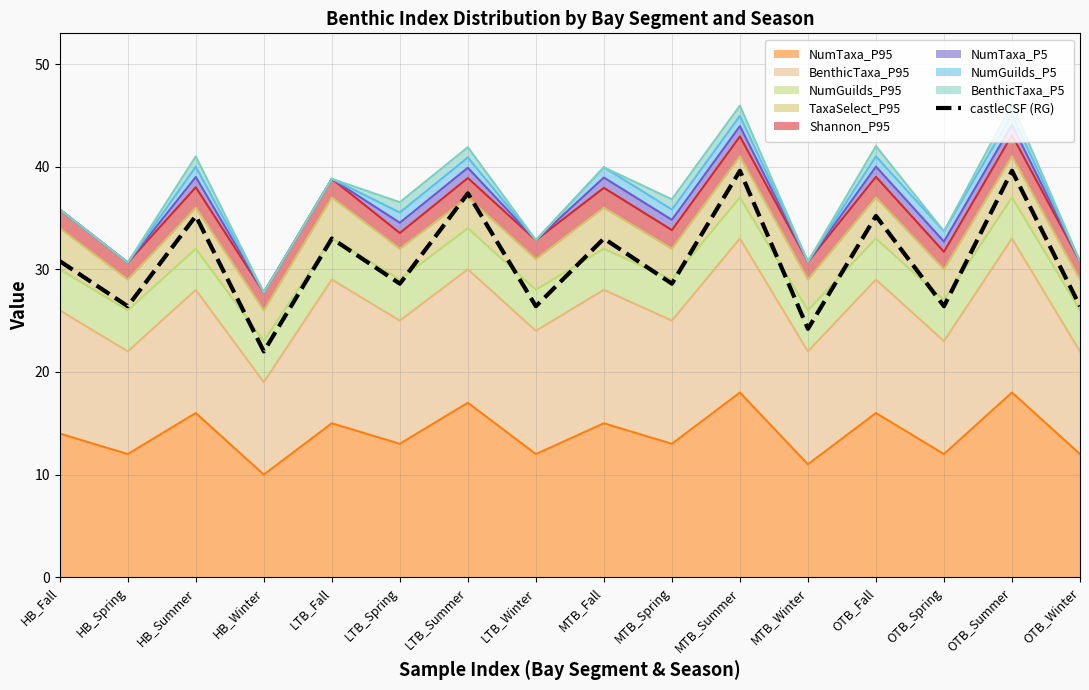

What is the difference between the maximum and minimum values?

17.6